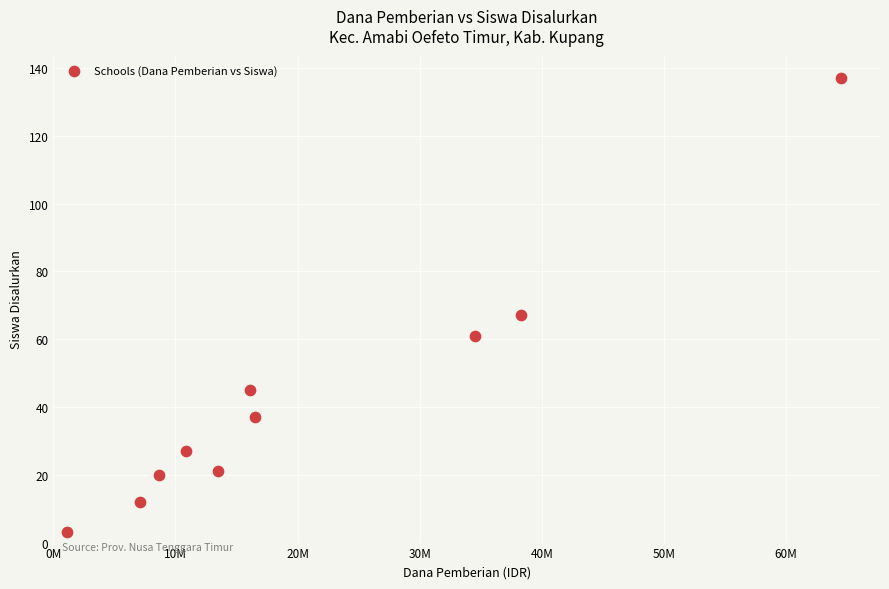

What is the range of X values (max minus min)?

63375000